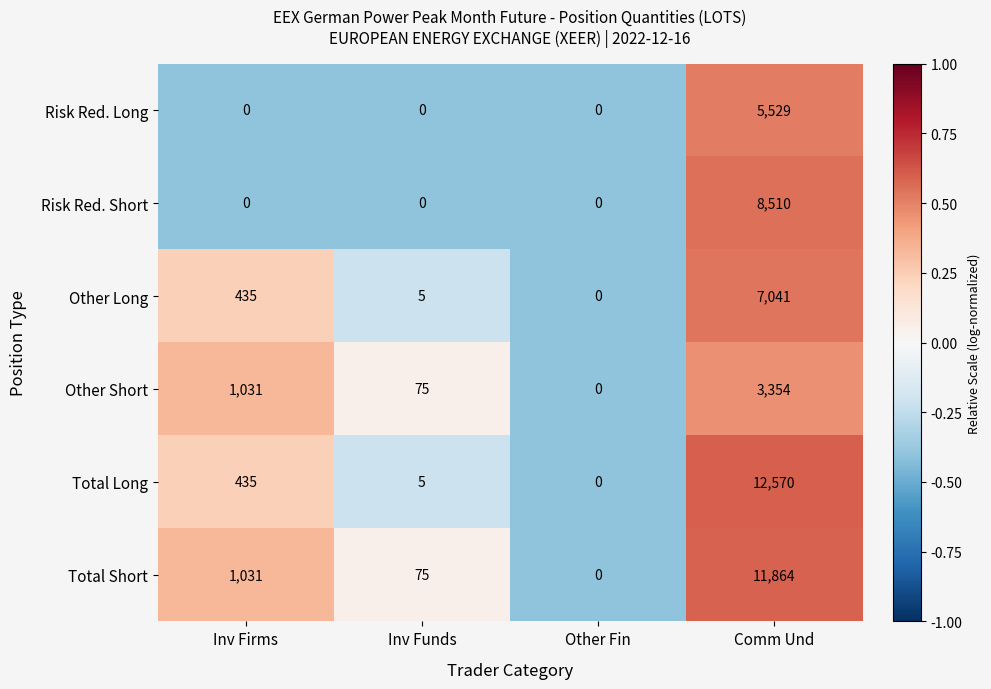

Reading left to right, what are all the values shown in this chart?

Risk Red. Long: Inv Firms=0	Inv Funds=0	Other Fin=0	Comm Und=5529
Risk Red. Short: Inv Firms=0	Inv Funds=0	Other Fin=0	Comm Und=8510
Other Long: Inv Firms=435	Inv Funds=5	Other Fin=0	Comm Und=7041
Other Short: Inv Firms=1031	Inv Funds=75	Other Fin=0	Comm Und=3354
Total Long: Inv Firms=435	Inv Funds=5	Other Fin=0	Comm Und=12570
Total Short: Inv Firms=1031	Inv Funds=75	Other Fin=0	Comm Und=11864